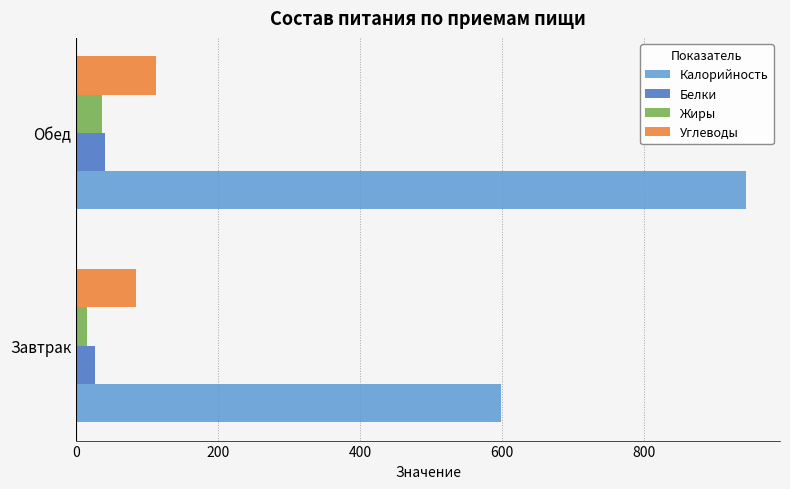

What is the sum of all Углеводы values?

196.9